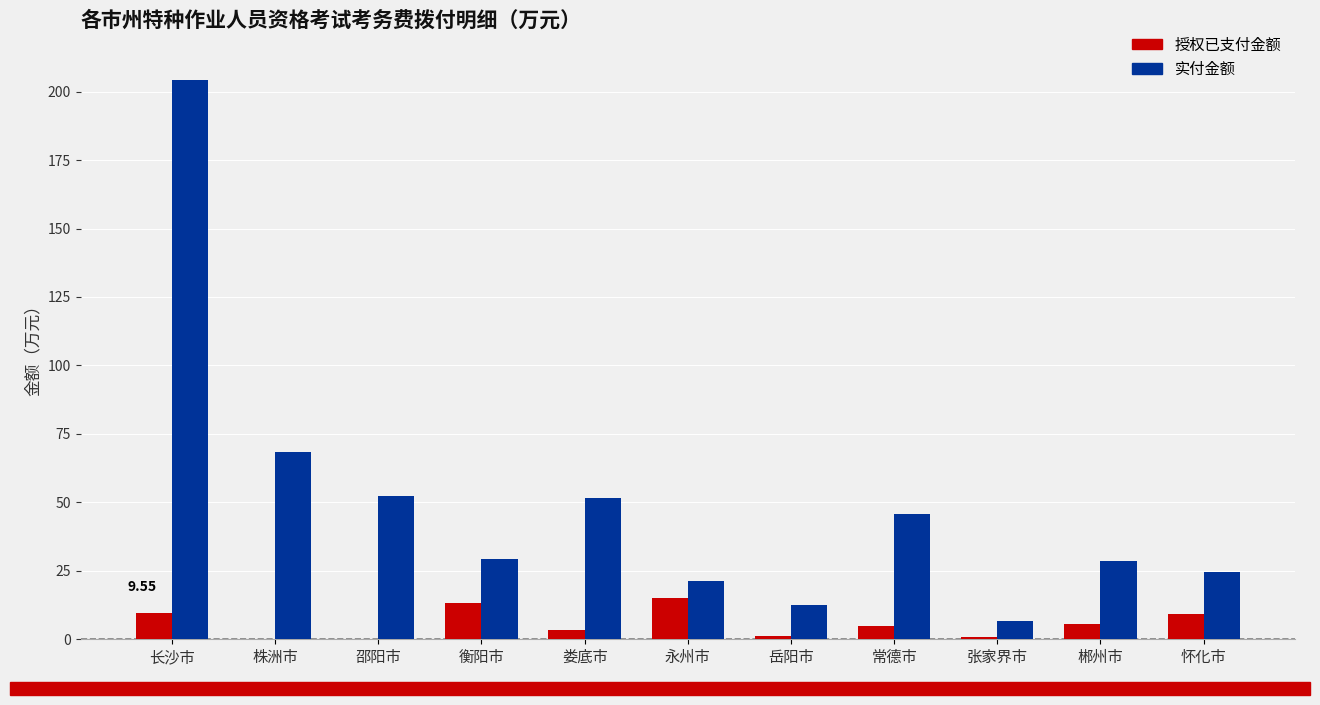

What is the sum of all 实付金额 values?

545.1